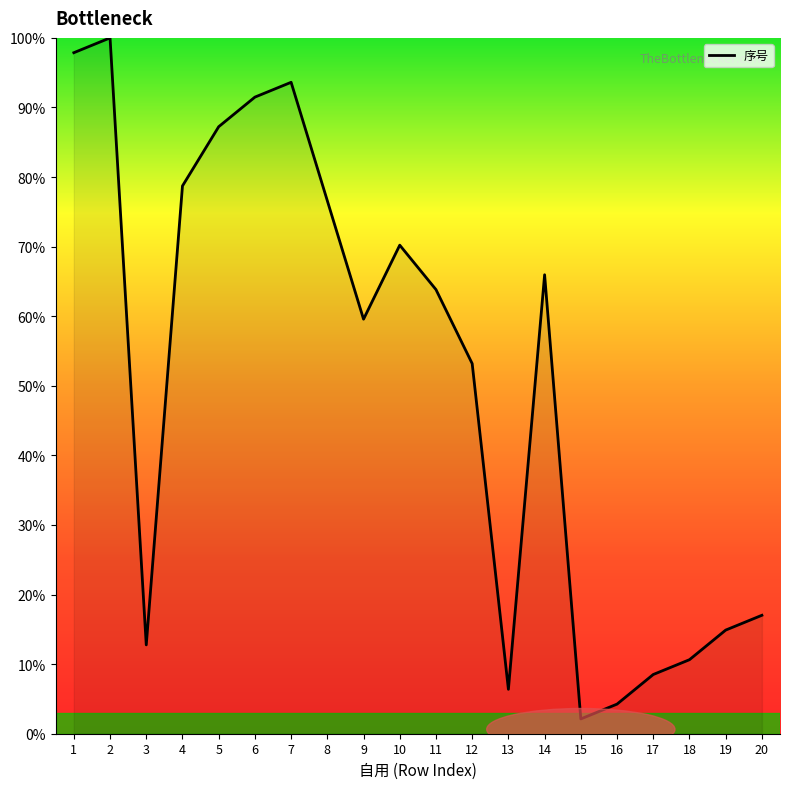

The value at 12 is 53.2. True or false?

True